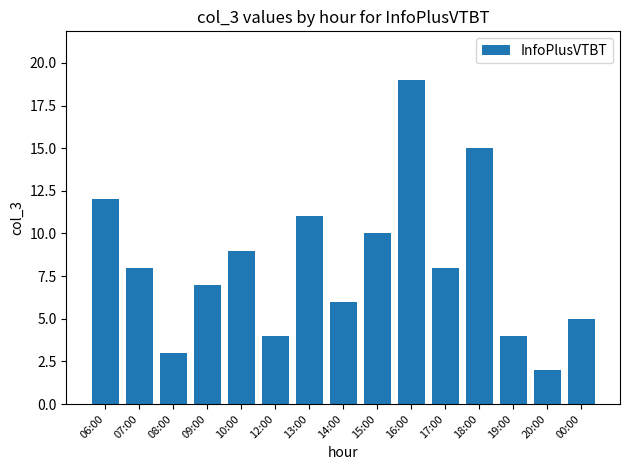

What is the label of the 12th bar from the left?

18:00